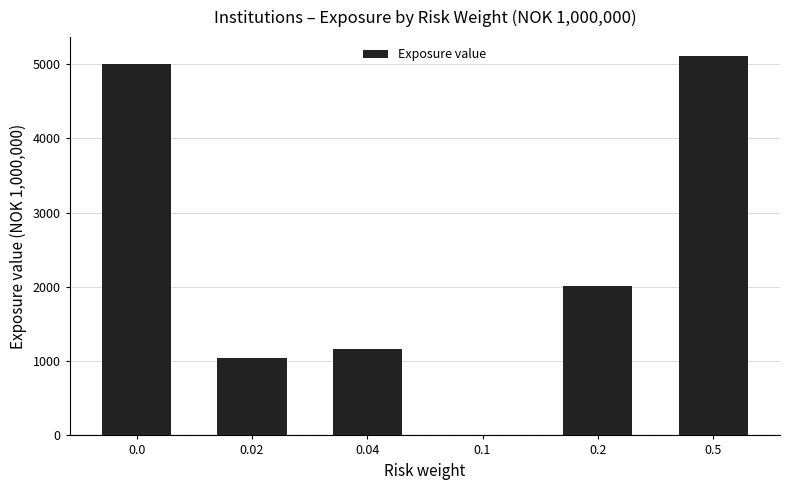

At which category does the chart reach its peak across all series?

0.5